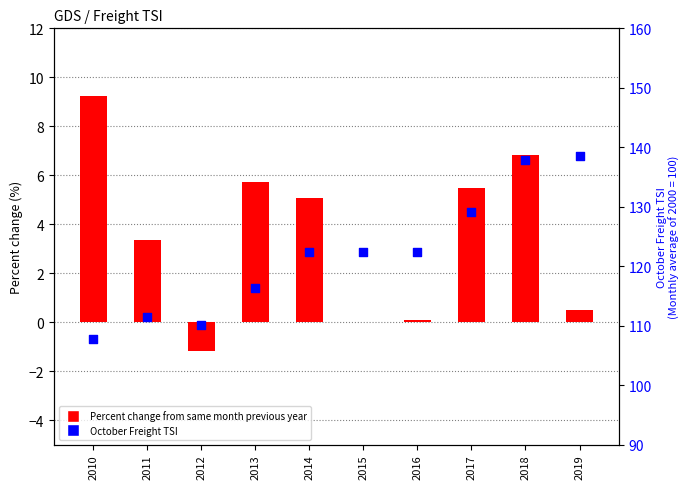

Which series has the widest spread of Y values?

October Freight TSI